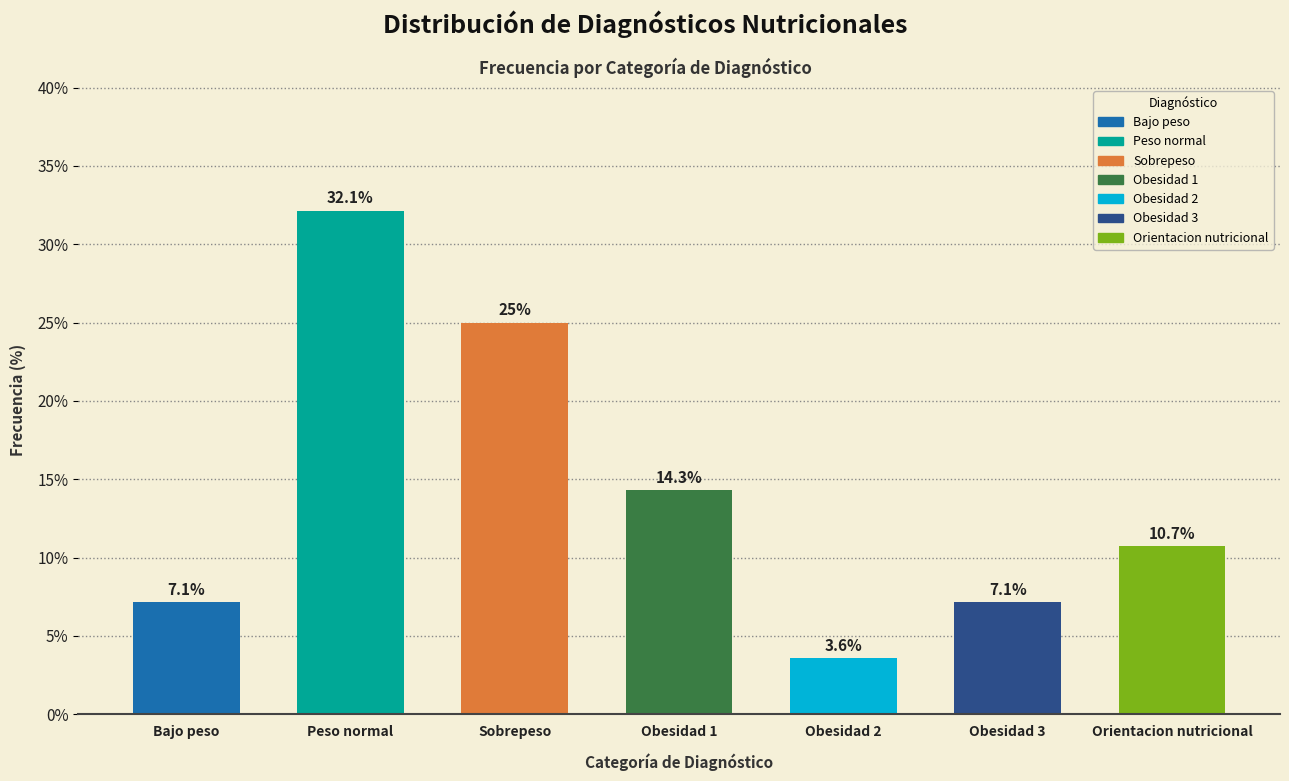

Reading left to right, list all the values displayed in this chart.

Bajo peso=7.1	Peso normal=32.1	Sobrepeso=25.0	Obesidad 1=14.3	Obesidad 2=3.6	Obesidad 3=7.1	Orientacion nutricional=10.7